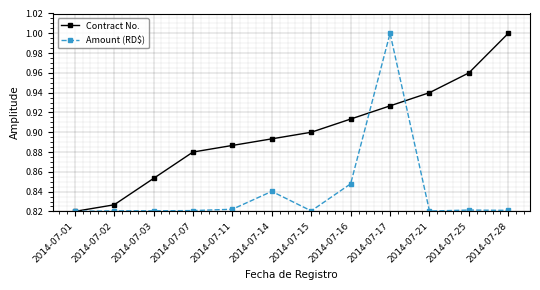

The value of Contract No. at 2014-07-17 is 0.9. True or false?

True